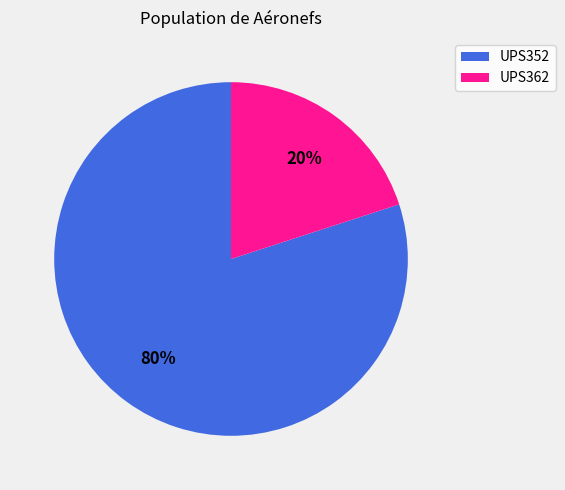

Which slice is the largest?

UPS352